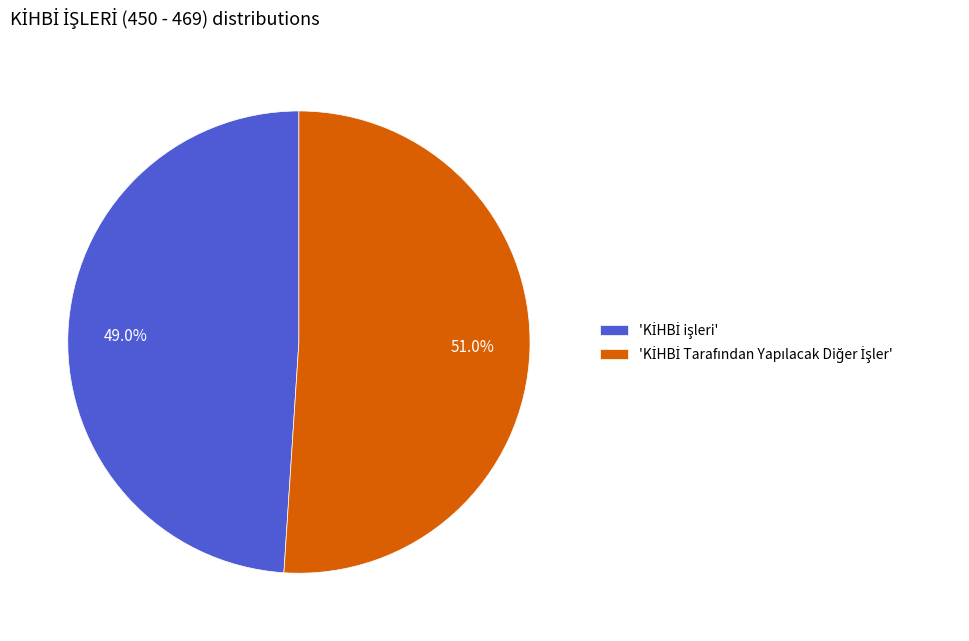

Is there a majority slice in this chart?

Yes